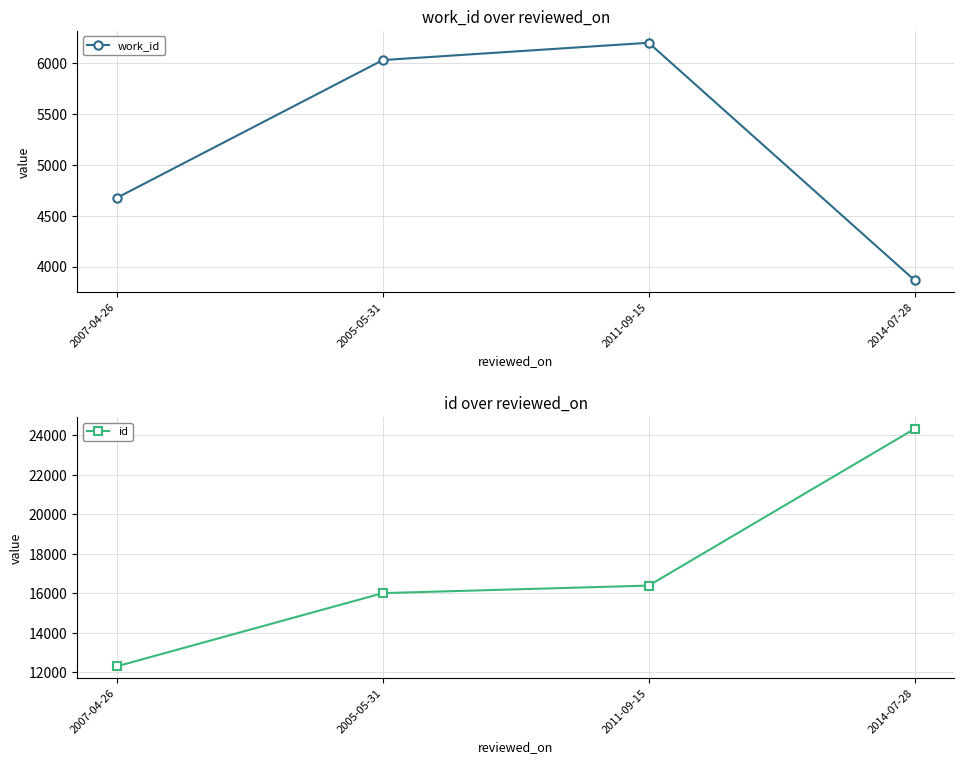

True or false: work_id has more than 0 interior local peaks.

True